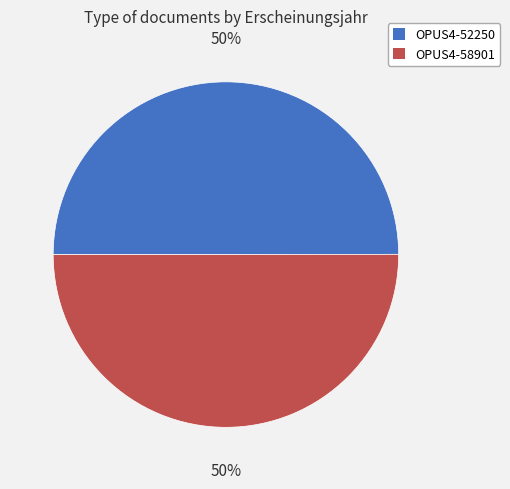

Do OPUS4-58901 and OPUS4-52250 together represent more than half of the pie?

Yes